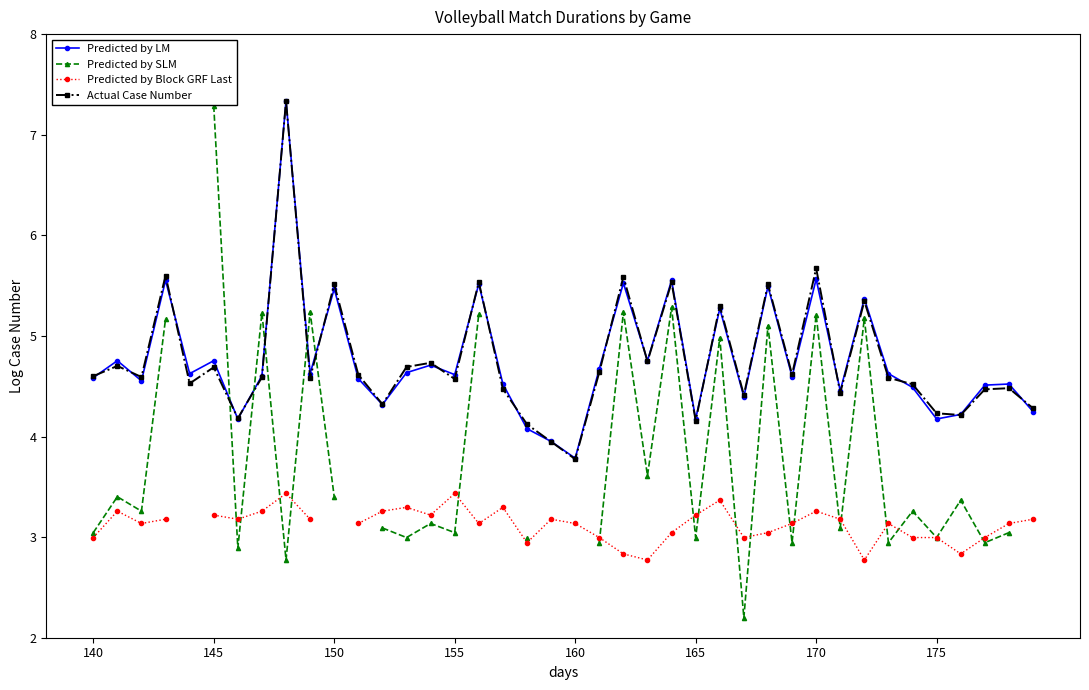

Which series has the largest total across all categories?

Actual Case Number